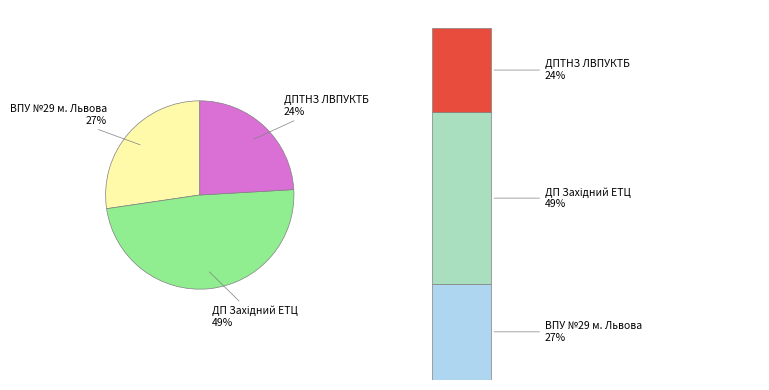

What is the largest slice in the pie chart?

ДП Західний ЕТЦ